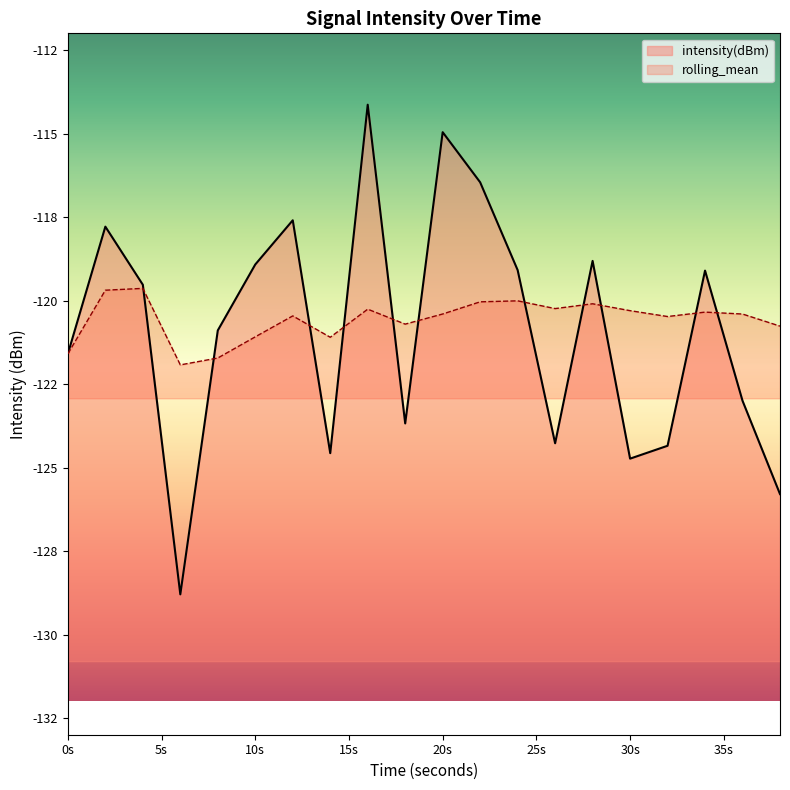

What is the value of the rolling_mean point at the 5th from the left?

-121.7